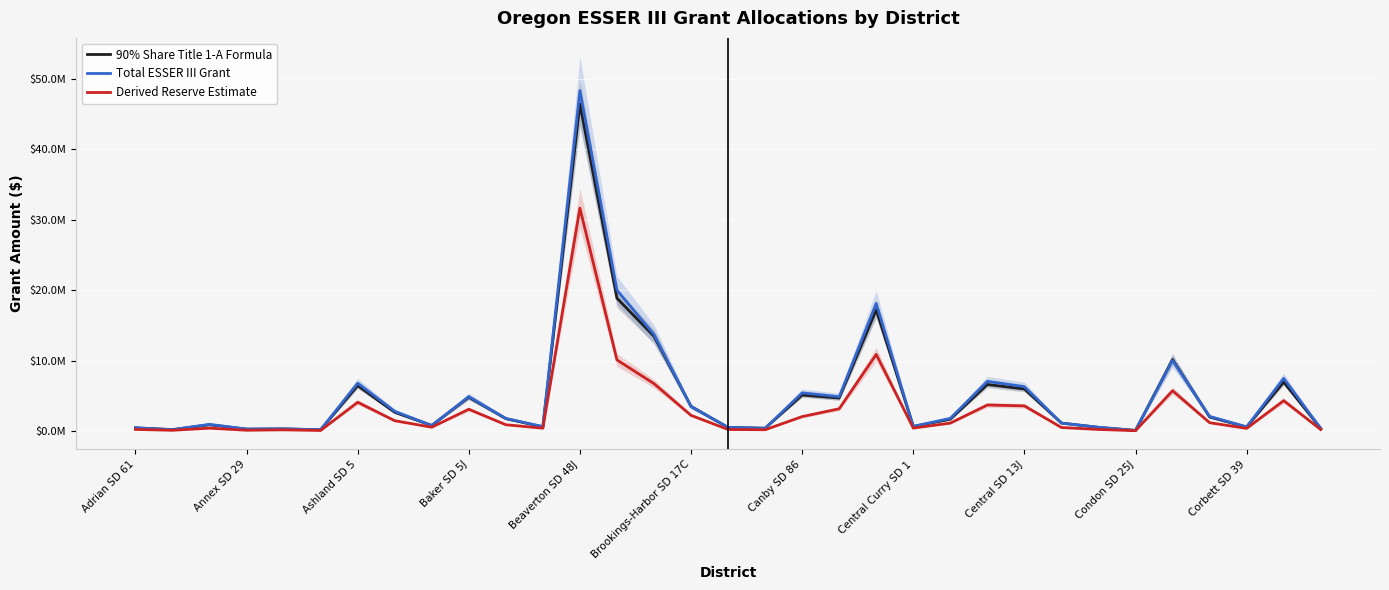

At which category does 90% Share Title 1-A Formula reach its first local peak?

Ashland SD 5